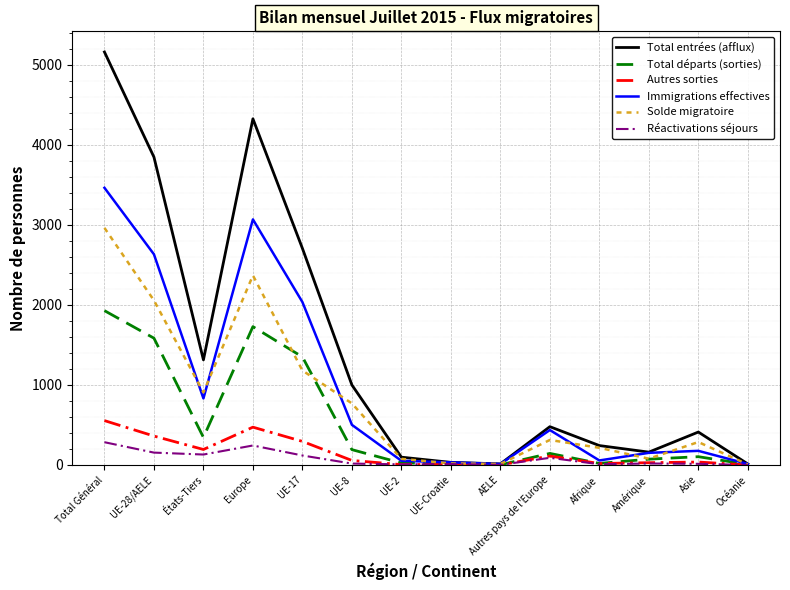

True or false: Solde migratoire and Total départs (sorties) intersect in this chart.

True